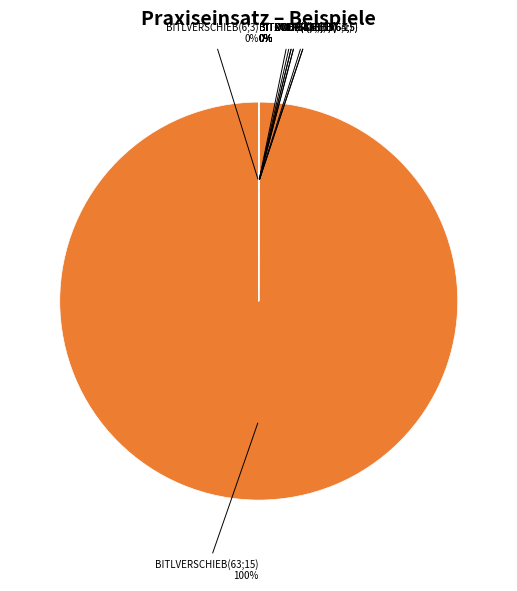

Does any single category account for the majority?

Yes